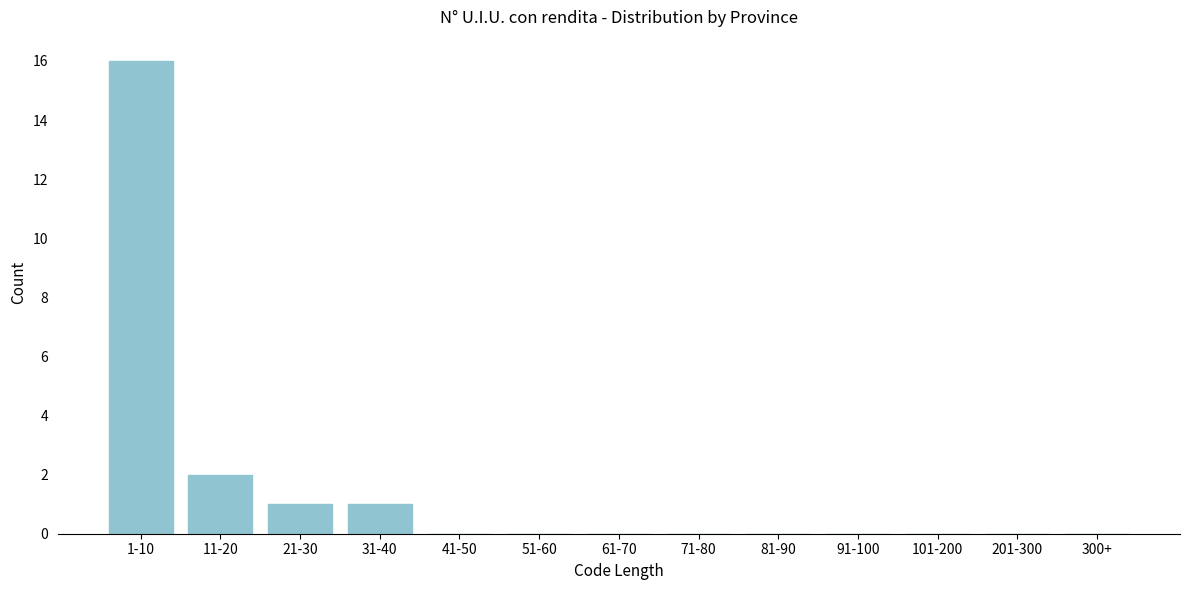

Reading right to left, transcribe all the data shown in this chart.

300+=0	201-300=0	101-200=0	91-100=0	81-90=0	71-80=0	61-70=0	51-60=0	41-50=0	31-40=1	21-30=1	11-20=2	1-10=16